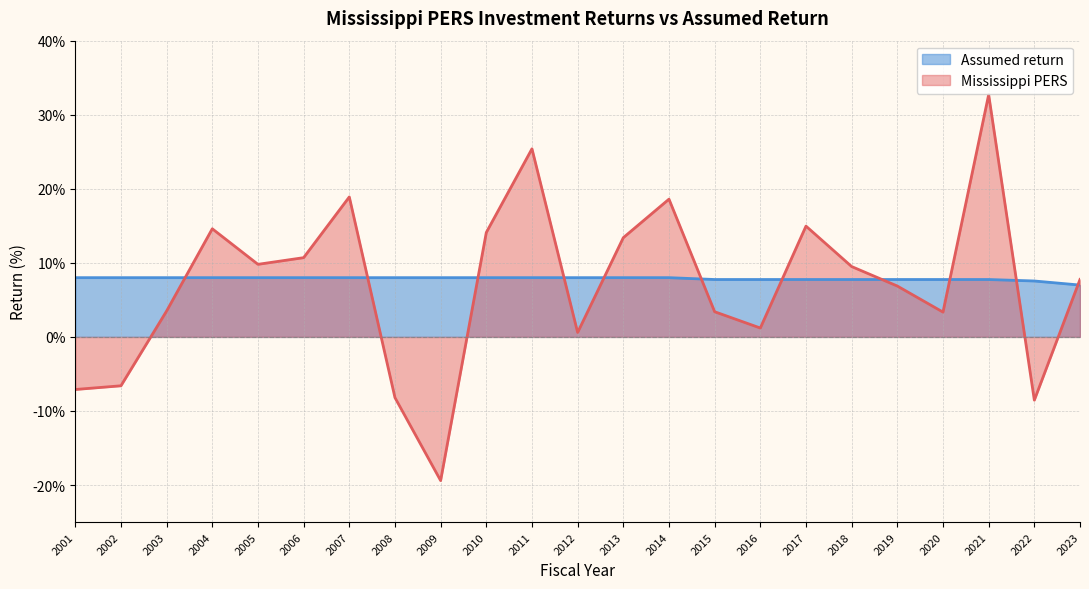

List the labels in order of Mississippi PERS value, smallest first.

2009, 2022, 2008, 2001, 2002, 2012, 2016, 2020, 2015, 2003, 2019, 2023, 2018, 2005, 2006, 2013, 2010, 2004, 2017, 2014, 2007, 2011, 2021